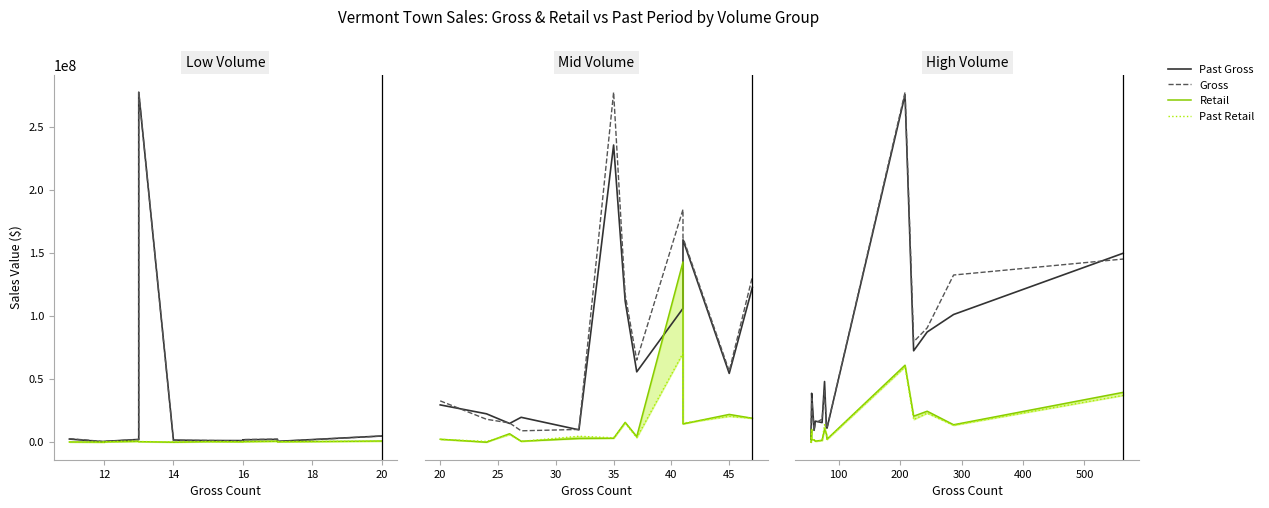

True or false: Retail has more than 1 points higher than both neighbors.

True